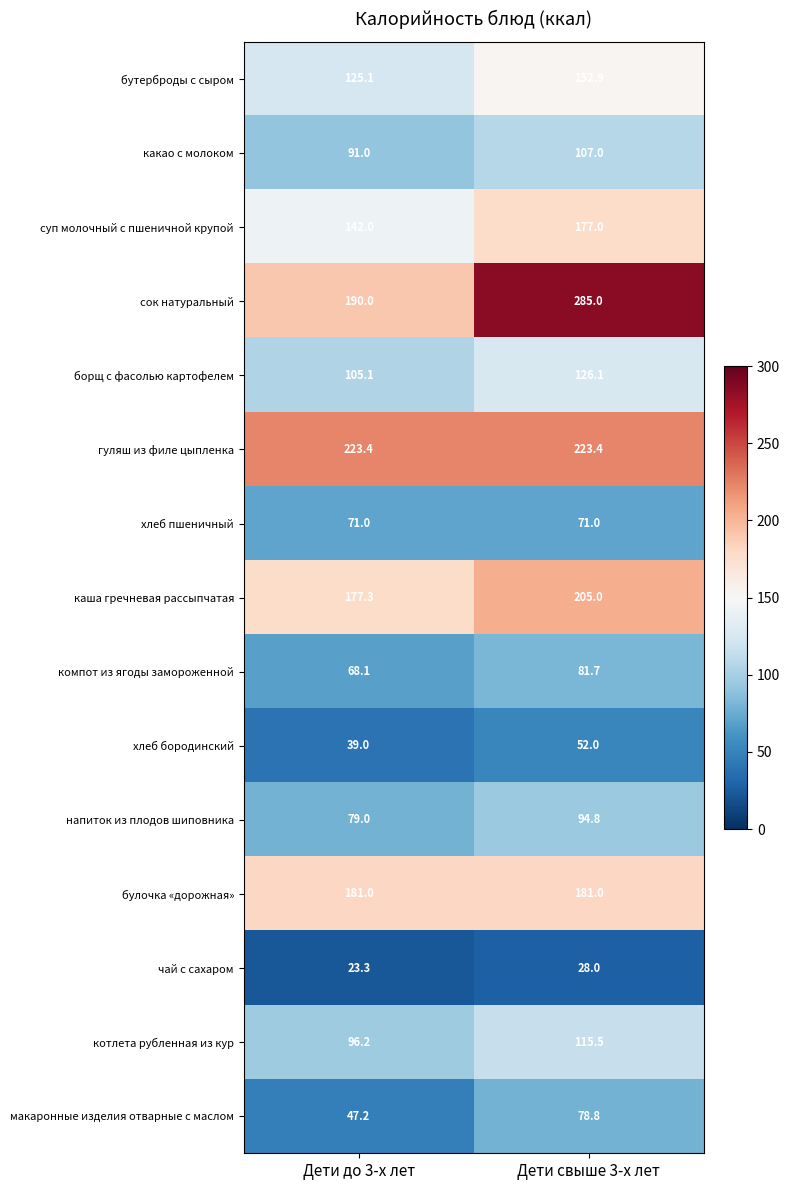

Reading left to right, list all the values displayed in this chart.

бутерброды с сыром: Дети до 3-х лет=125.1	Дети свыше 3-х лет=152.9
какао с молоком: Дети до 3-х лет=91.0	Дети свыше 3-х лет=107.0
суп молочный с пшеничной крупой: Дети до 3-х лет=142.0	Дети свыше 3-х лет=177.0
сок натуральный: Дети до 3-х лет=190.0	Дети свыше 3-х лет=285.0
борщ с фасолью картофелем: Дети до 3-х лет=105.1	Дети свыше 3-х лет=126.1
гуляш из филе цыпленка: Дети до 3-х лет=223.4	Дети свыше 3-х лет=223.4
хлеб пшеничный: Дети до 3-х лет=71.0	Дети свыше 3-х лет=71.0
каша гречневая рассыпчатая: Дети до 3-х лет=177.3	Дети свыше 3-х лет=205.0
компот из ягоды замороженной: Дети до 3-х лет=68.1	Дети свыше 3-х лет=81.7
хлеб бородинский: Дети до 3-х лет=39.0	Дети свыше 3-х лет=52.0
напиток из плодов шиповника: Дети до 3-х лет=79.0	Дети свыше 3-х лет=94.8
булочка «дорожная»: Дети до 3-х лет=181.0	Дети свыше 3-х лет=181.0
чай с сахаром: Дети до 3-х лет=23.3	Дети свыше 3-х лет=28.0
котлета рубленная из кур: Дети до 3-х лет=96.2	Дети свыше 3-х лет=115.5
макаронные изделия отварные с маслом: Дети до 3-х лет=47.2	Дети свыше 3-х лет=78.8